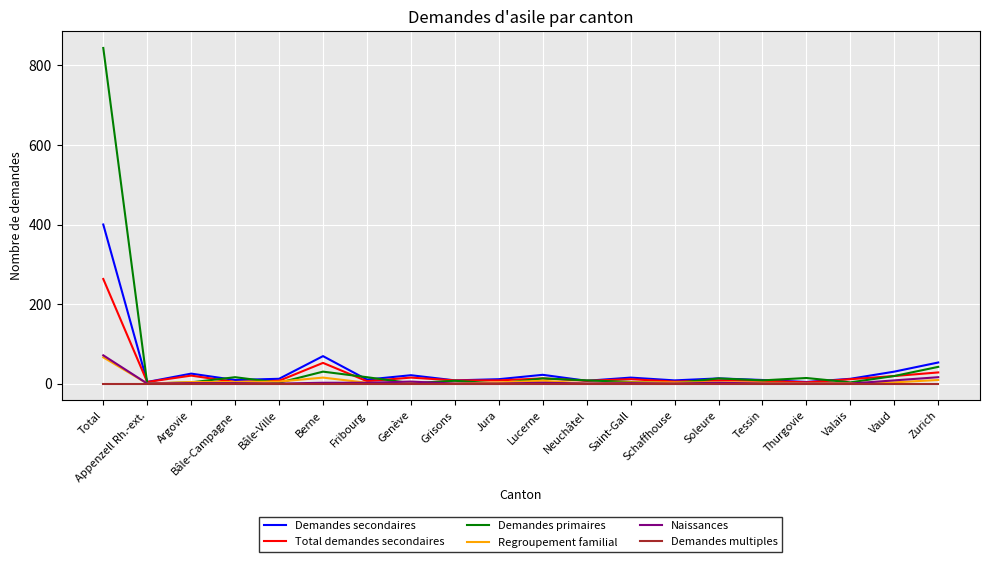

At which category is the sum across all series the highest?

Total